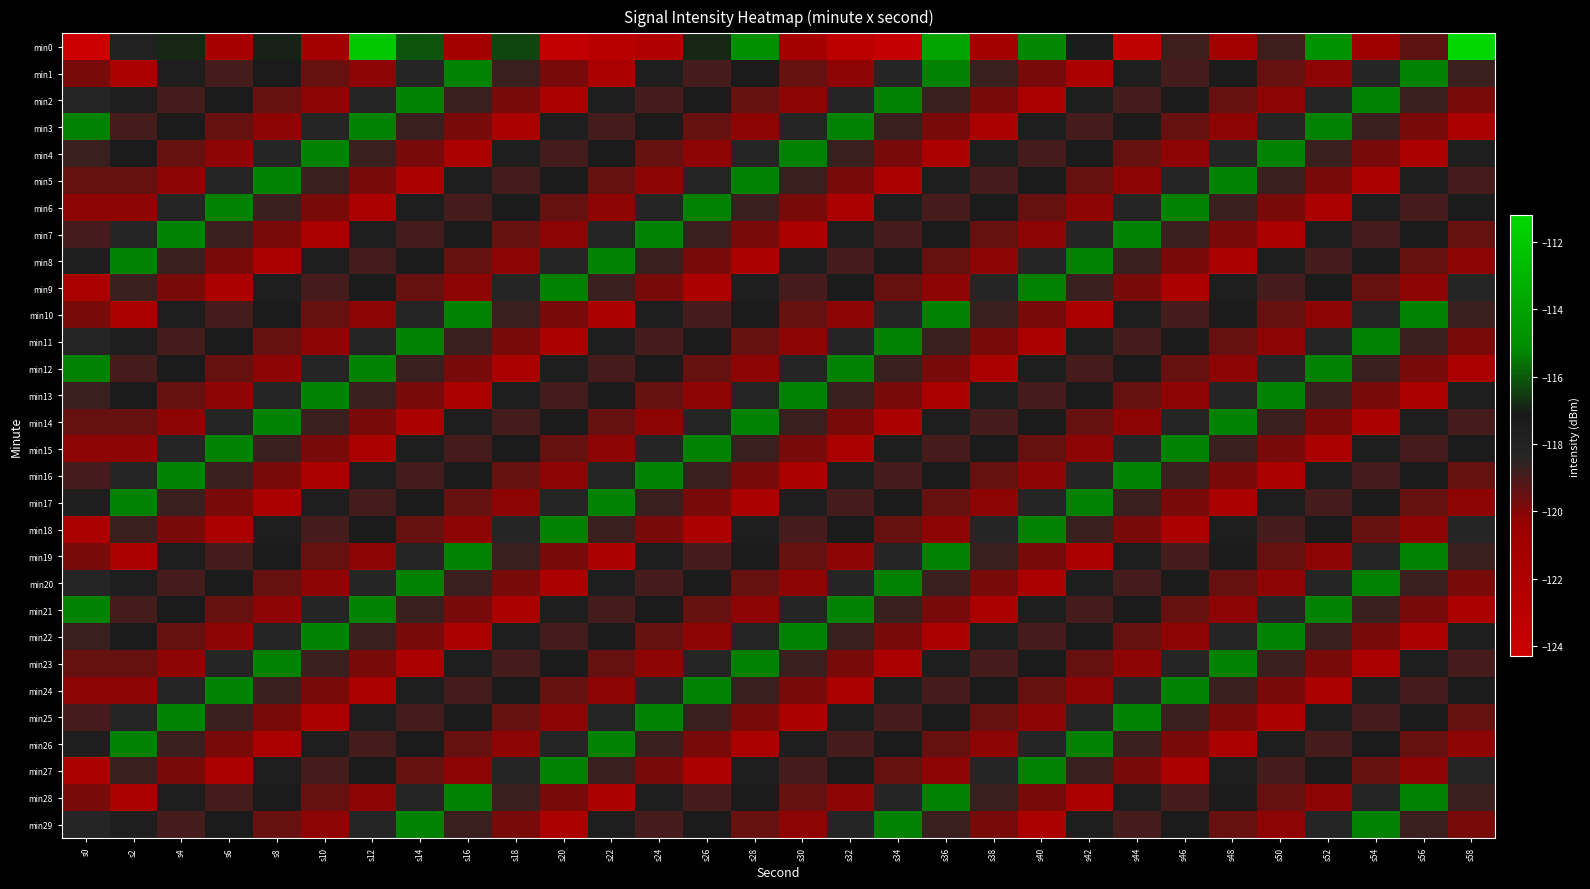

Between s20 and s16, which is larger?

s16